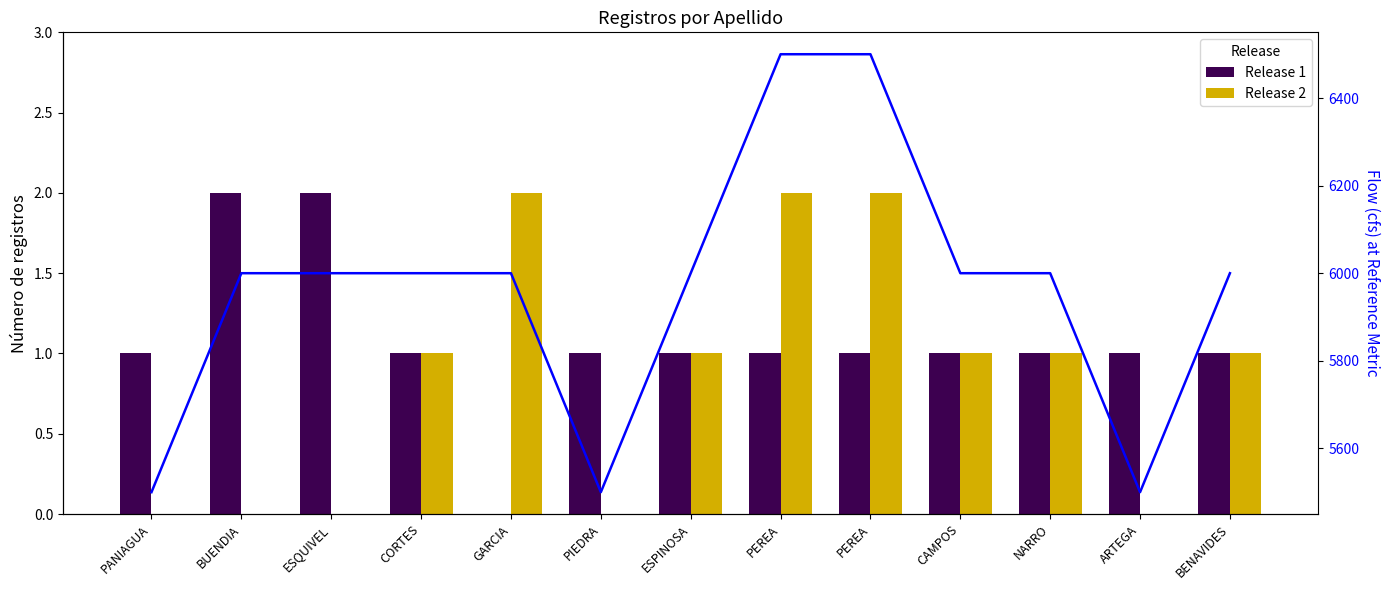

At NARRO, list the series in order from smallest to largest.

Release 1, Release 2, Flow line